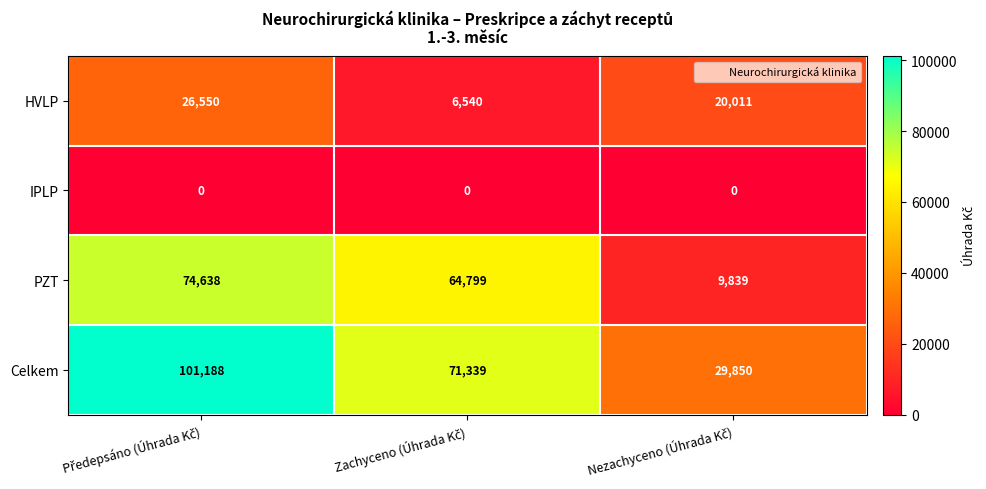

Reading right to left, extract all data points from this chart.

HVLP: 20011	6540	26550
IPLP: 0	0	0
PZT: 9839	64799	74638
Celkem: 29850	71339	101188